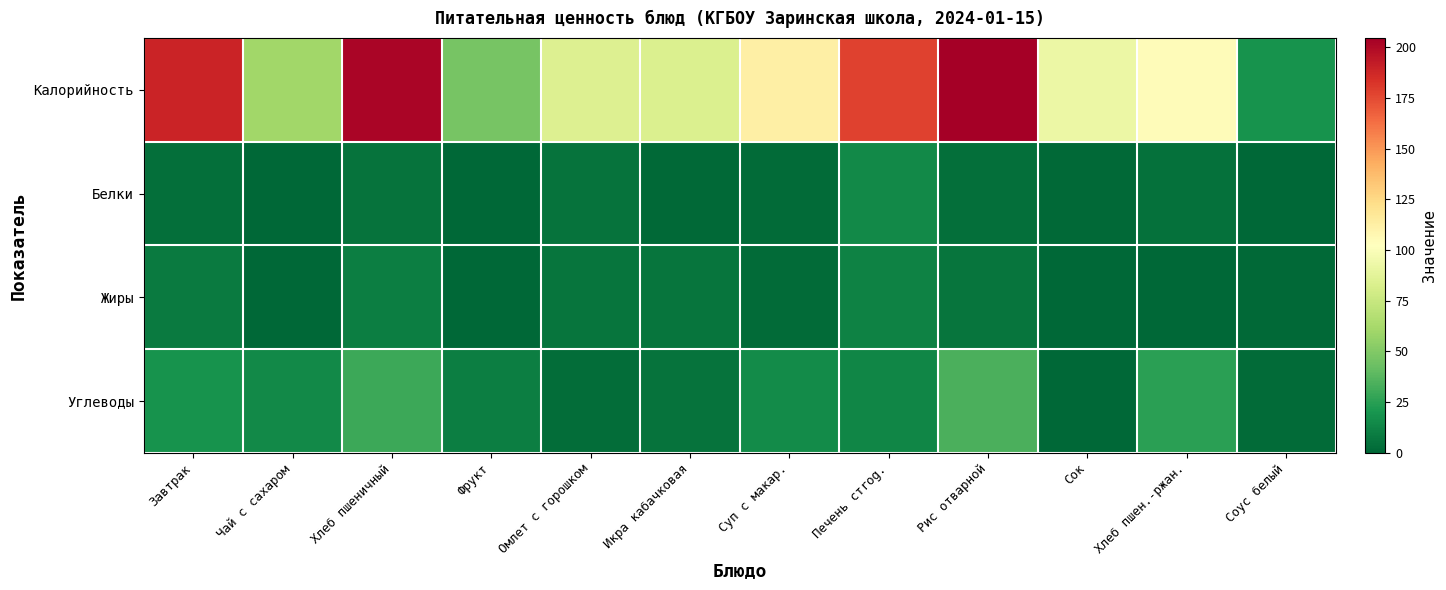

What is the total value across all series at Суп с макар.?

131.7